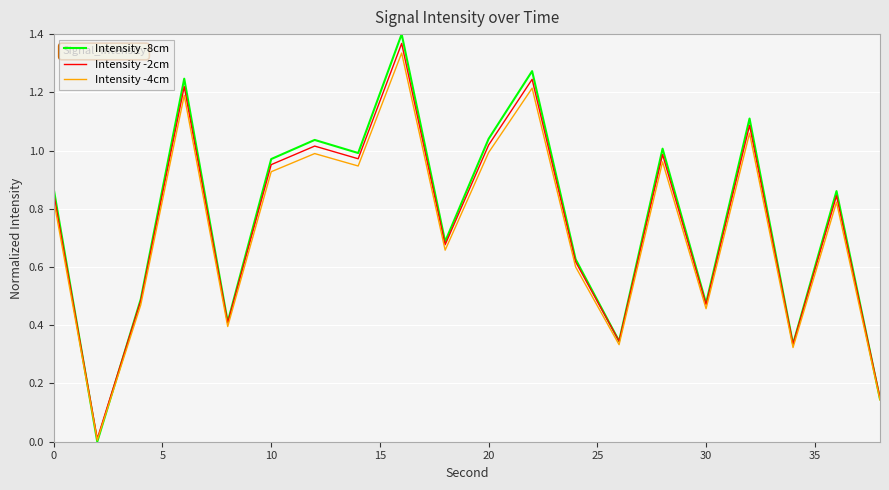

Which series has the widest spread of values?

Intensity -8cm